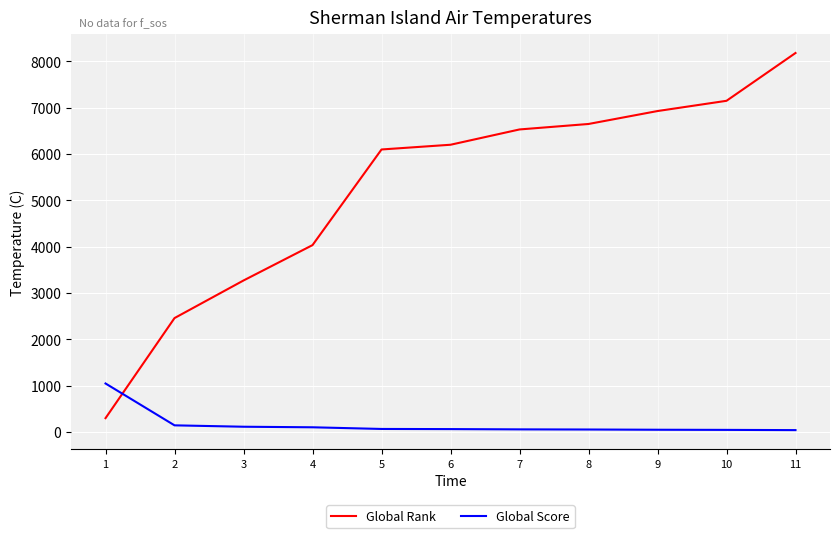

What is the greatest value displayed?

8176